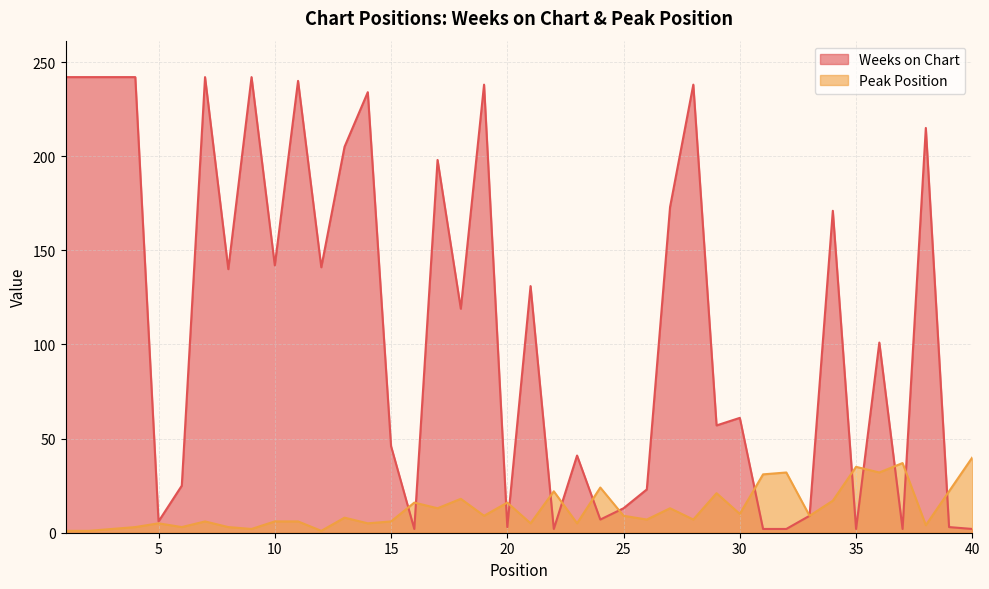

What are all the series names shown in the legend?

Weeks on Chart, Peak Position